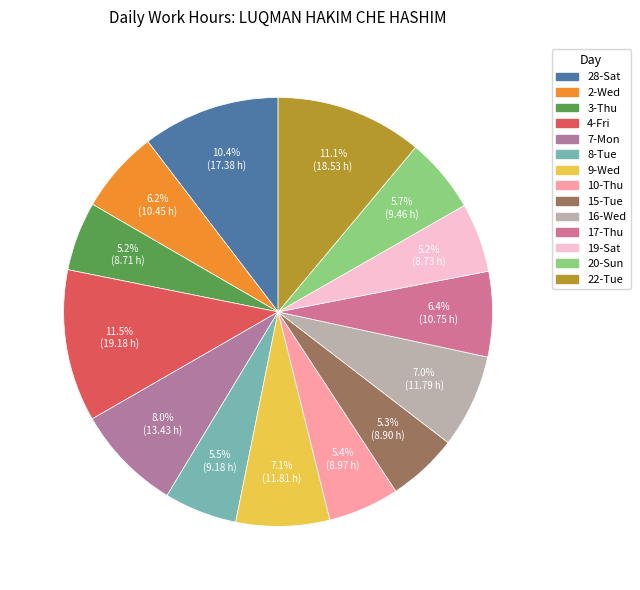

Combined, do 9-Wed and 17-Thu account for over 50%?

No